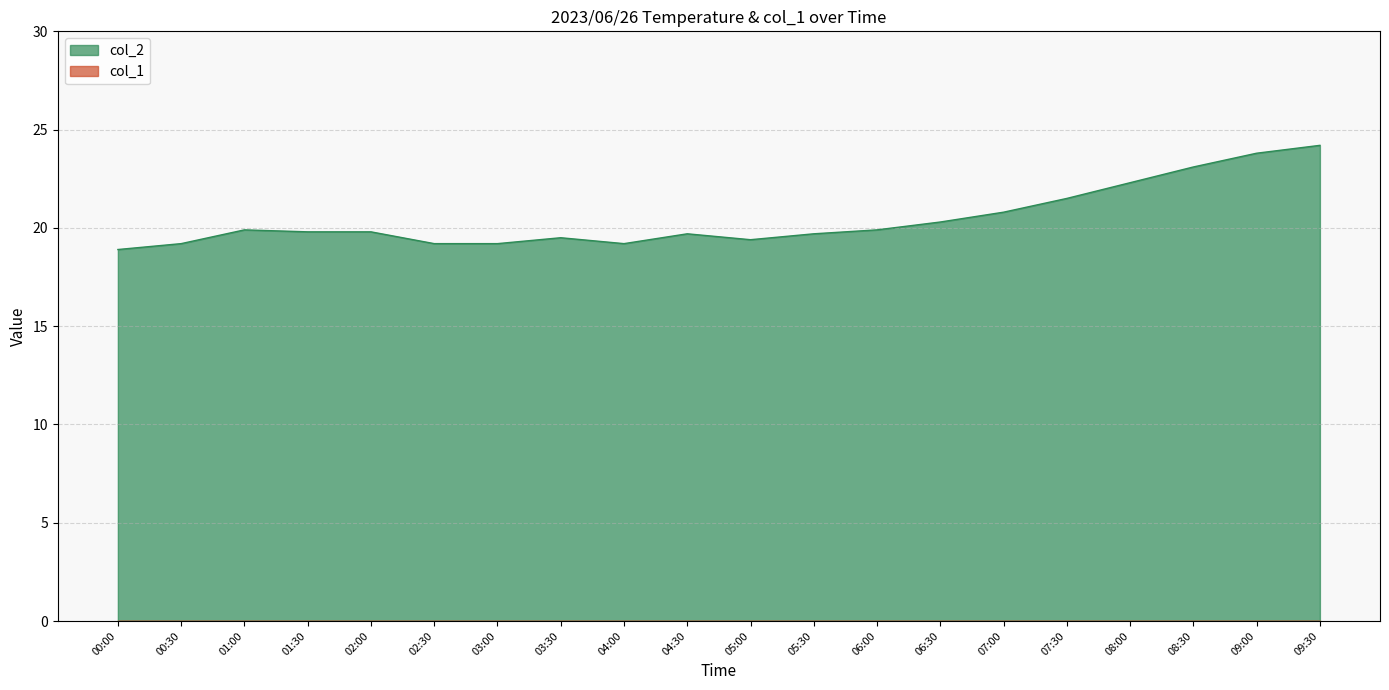

At which category does the data reach its first local peak?

01:00